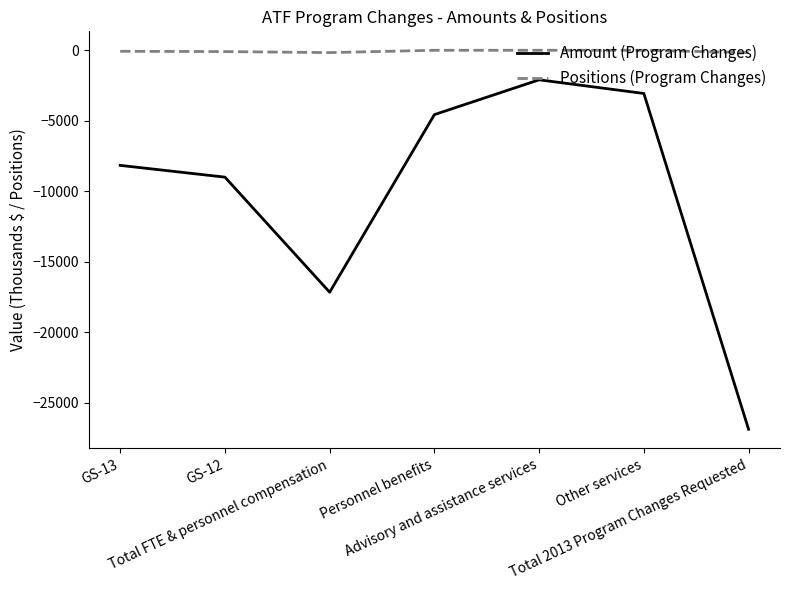

True or false: Amount (Program Changes) and Positions (Program Changes) intersect in this chart.

False